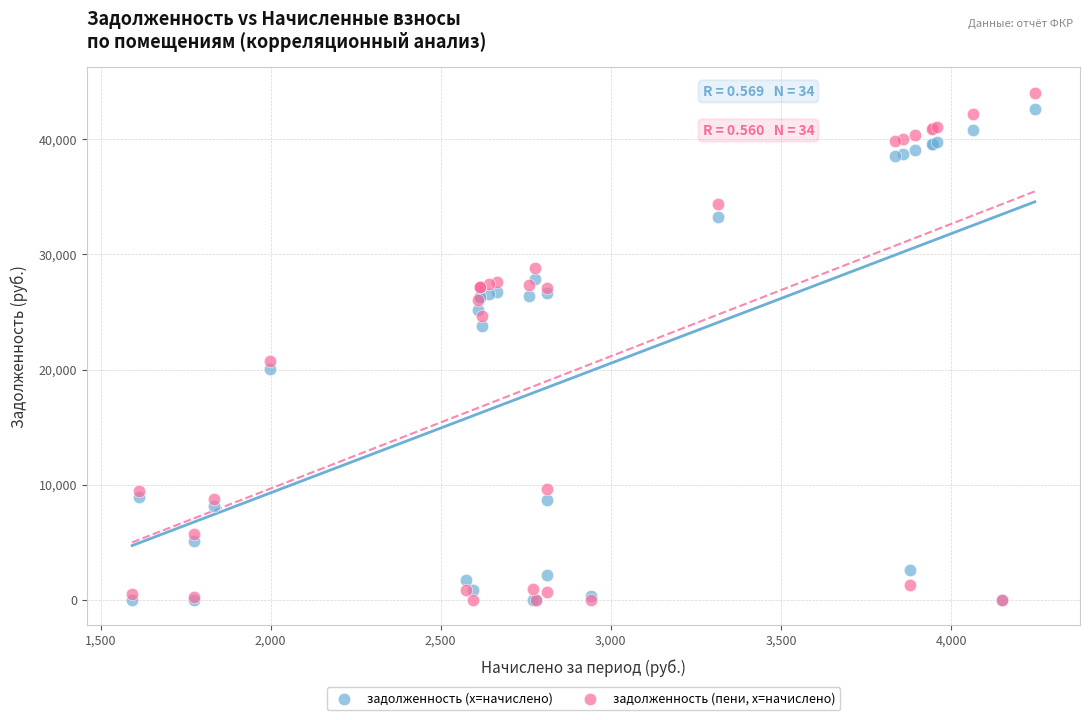

What are all the series names shown in the legend?

задолженность (x=начислено), задолженность (пени, x=начислено)